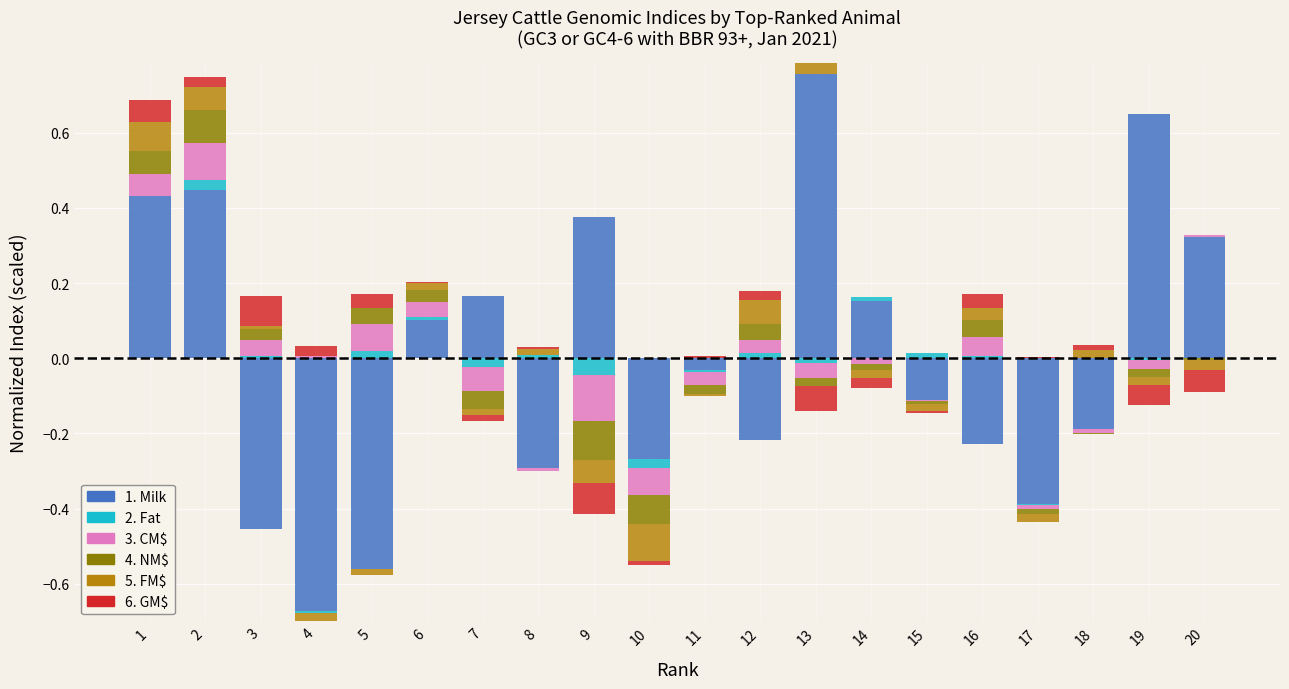

Which series has the largest total across all categories?

1. Milk